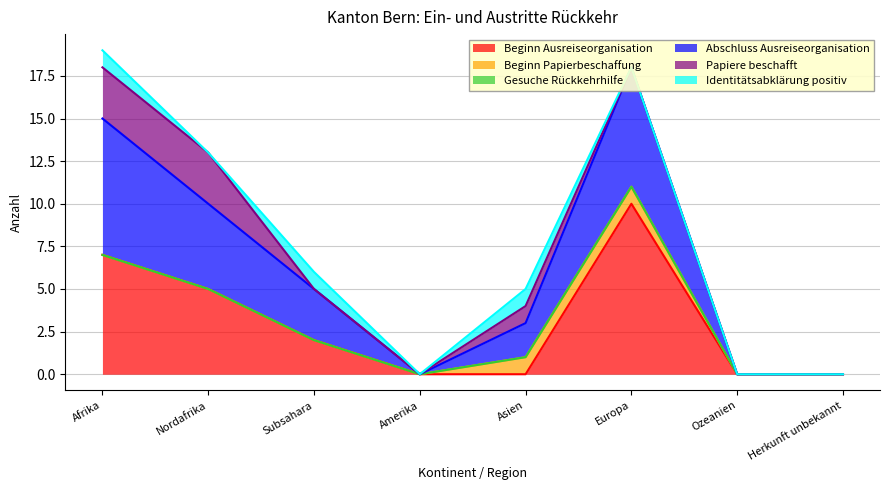

The Papiere beschafft series shows 0 at Subsahara. True or false?

True